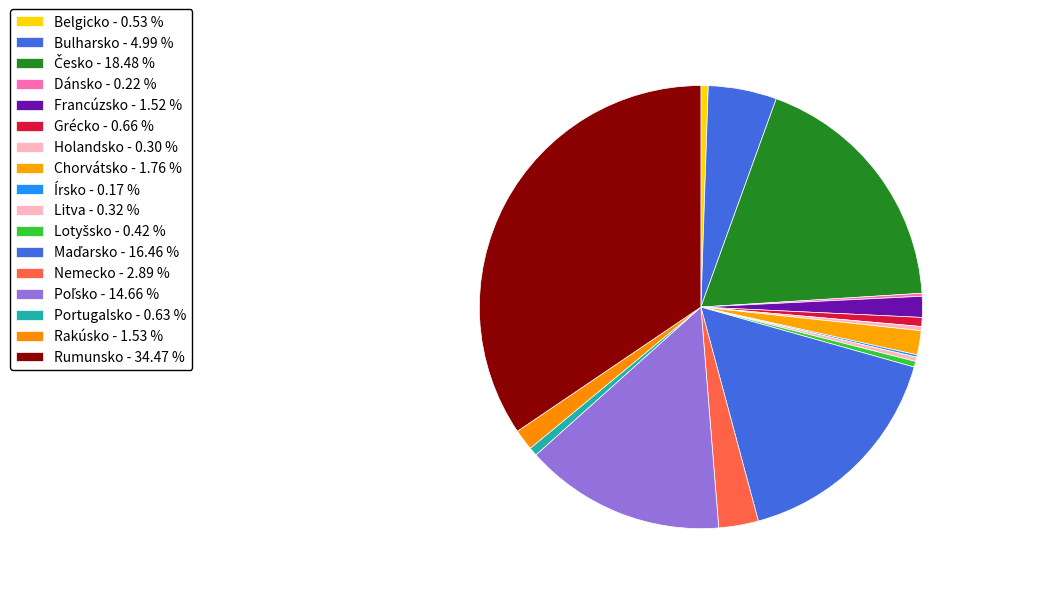

Is Poľsko the majority of the pie?

No